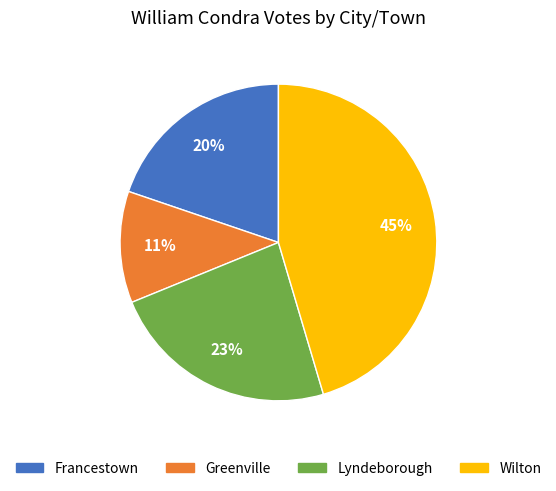

To the nearest percent, what percentage of the pie is Francestown?

20%